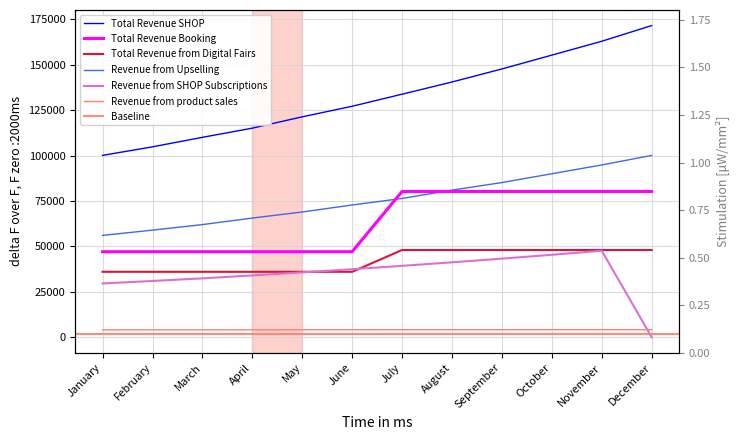

What is the sum of all Total Revenue SHOP values?

1590798.0